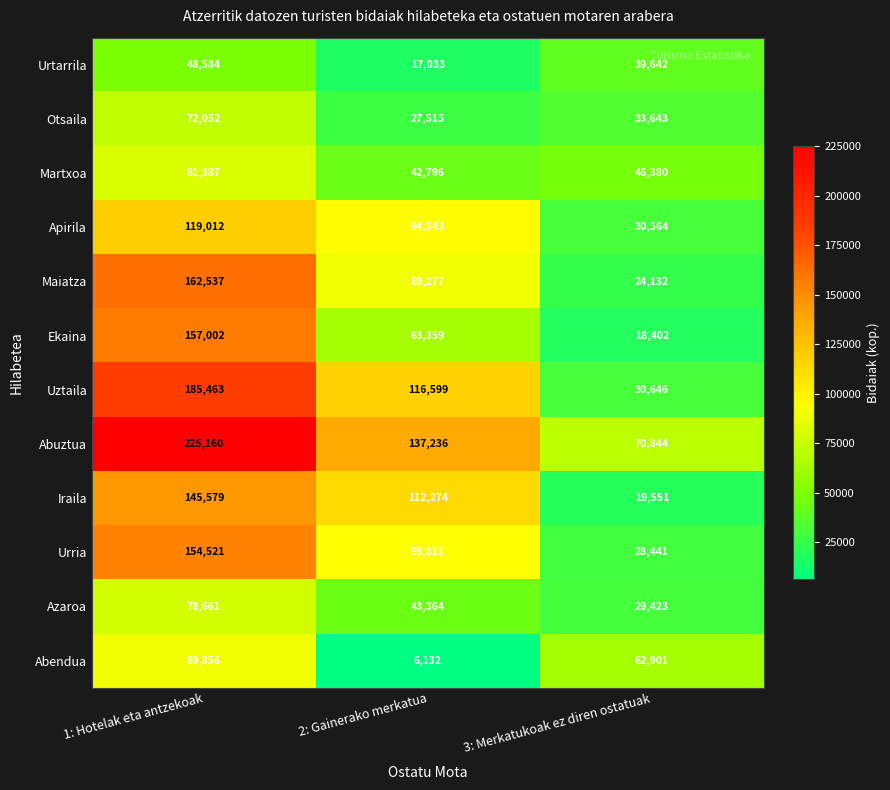

At which category is the sum across all series the highest?

1: Hotelak eta antzekoak